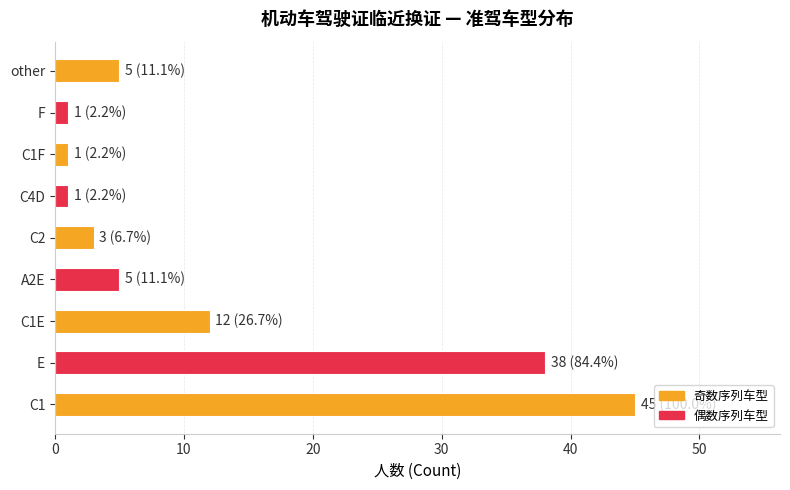

What is the sum of all values?

111